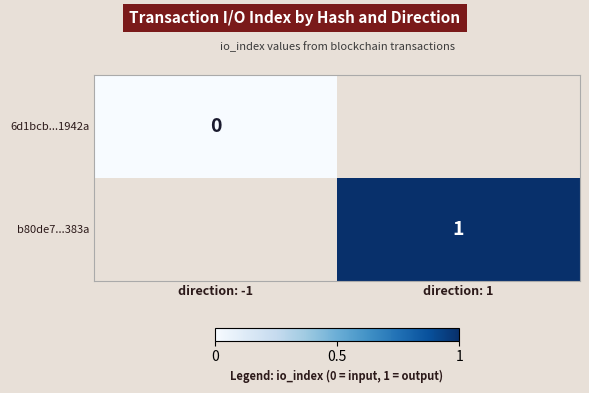

Is the value of b80de7...383a at direction: 1 greater than the value of 6d1bcb...1942a at direction: -1?

Yes